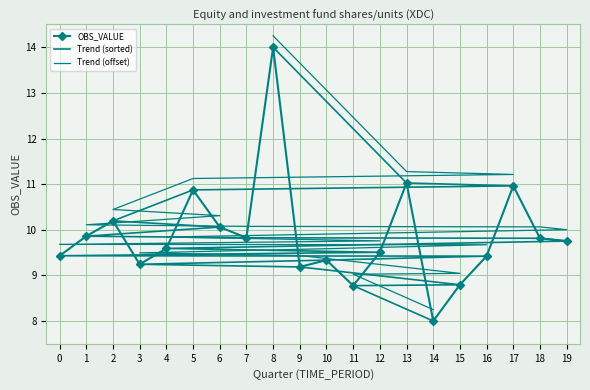

What is the sum of all OBS_VALUE values?

197.6